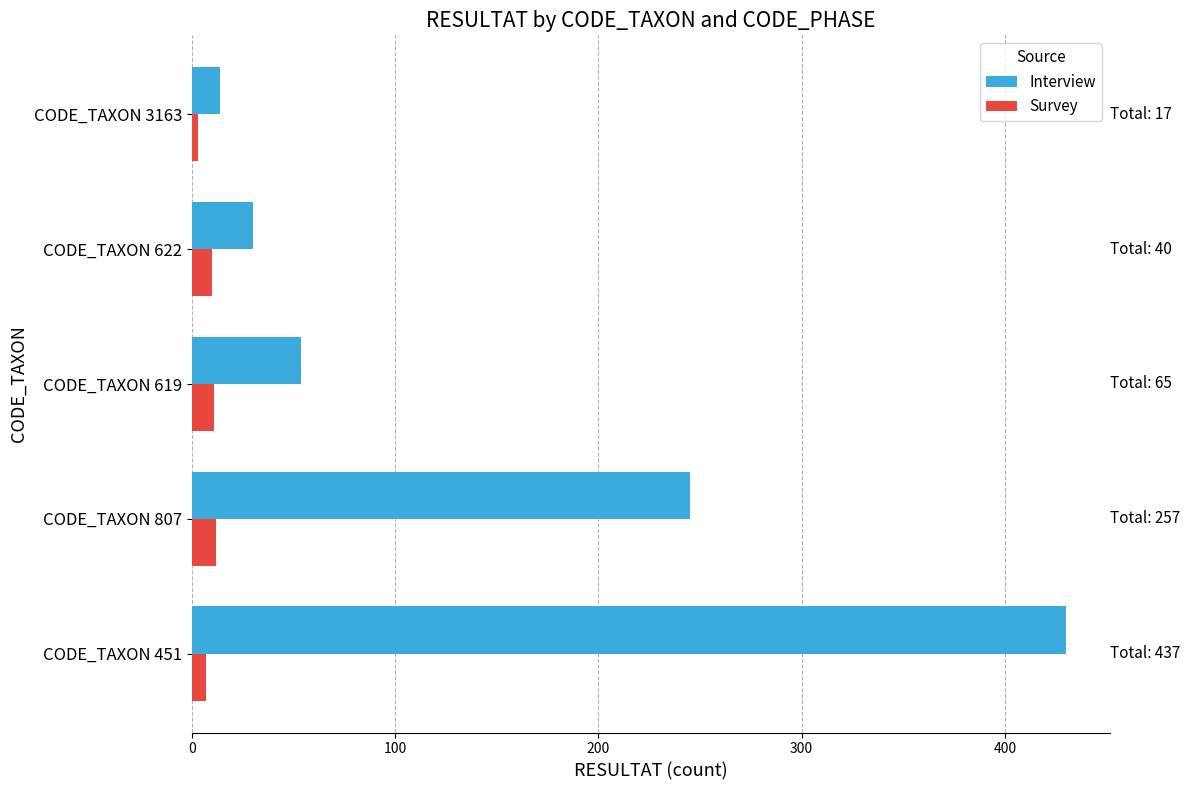

Is the value of Interview at CODE_TAXON 451 greater than the value of Survey at CODE_TAXON 619?

Yes